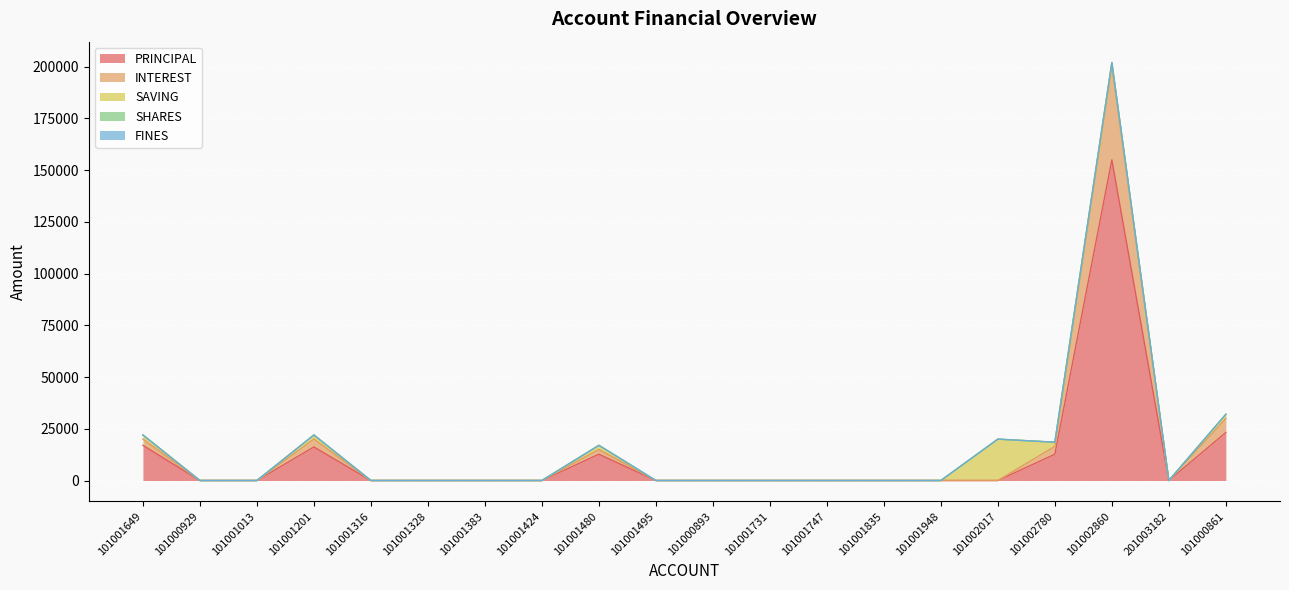

At which label does PRINCIPAL reach its peak?

101002860